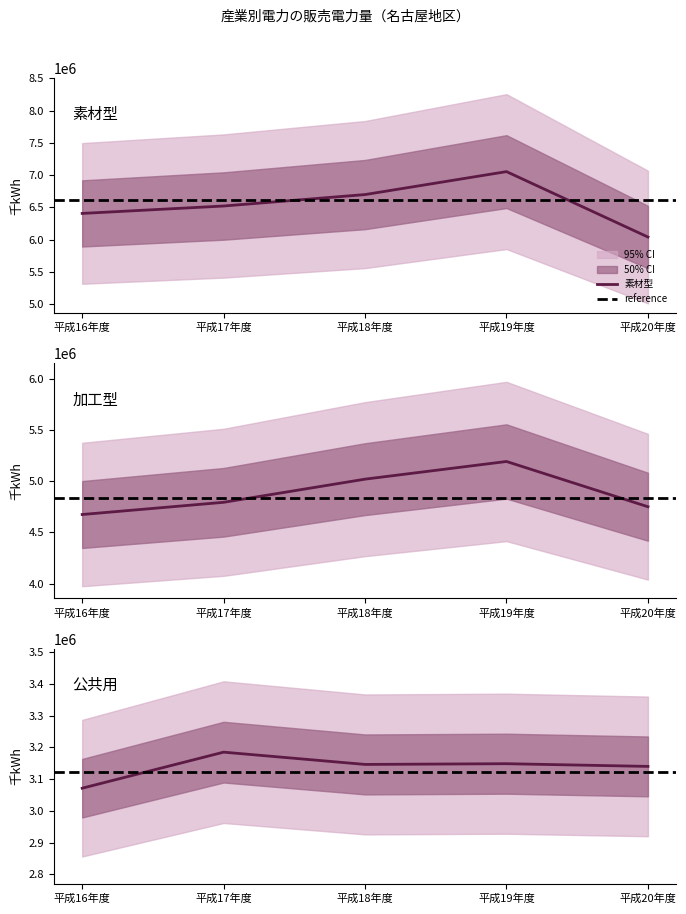

Reading left to right, what are all the values shown in this chart?

素材型: 6408050	6522808	6700139	7055459	6042599
加工型: 4674915	4794280	5020656	5193397	4750885
公共用: 3071474	3184928	3146291	3148579	3140089